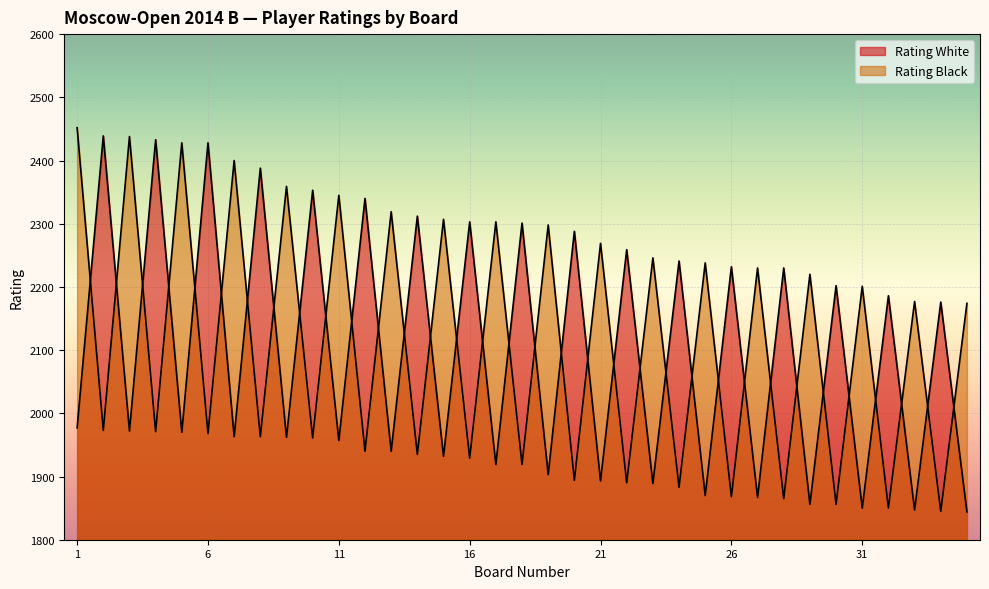

Where is the first local minimum for Rating White?

3